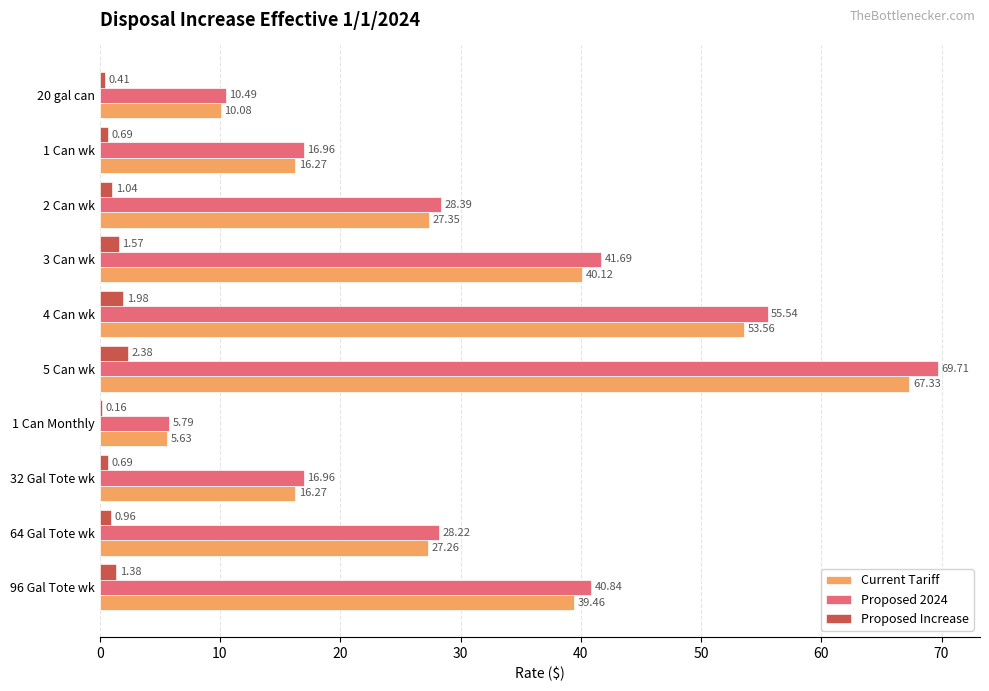

What is the sum of all Proposed 2024 values?

314.6